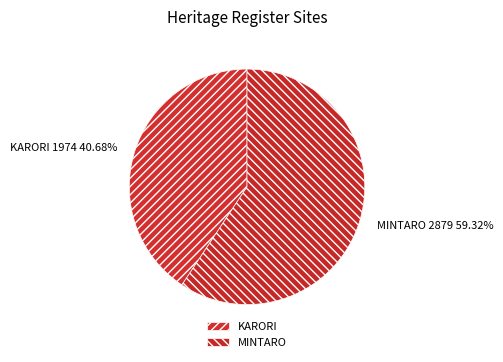

True or false: KARORI accounts for 33% of the total.

False